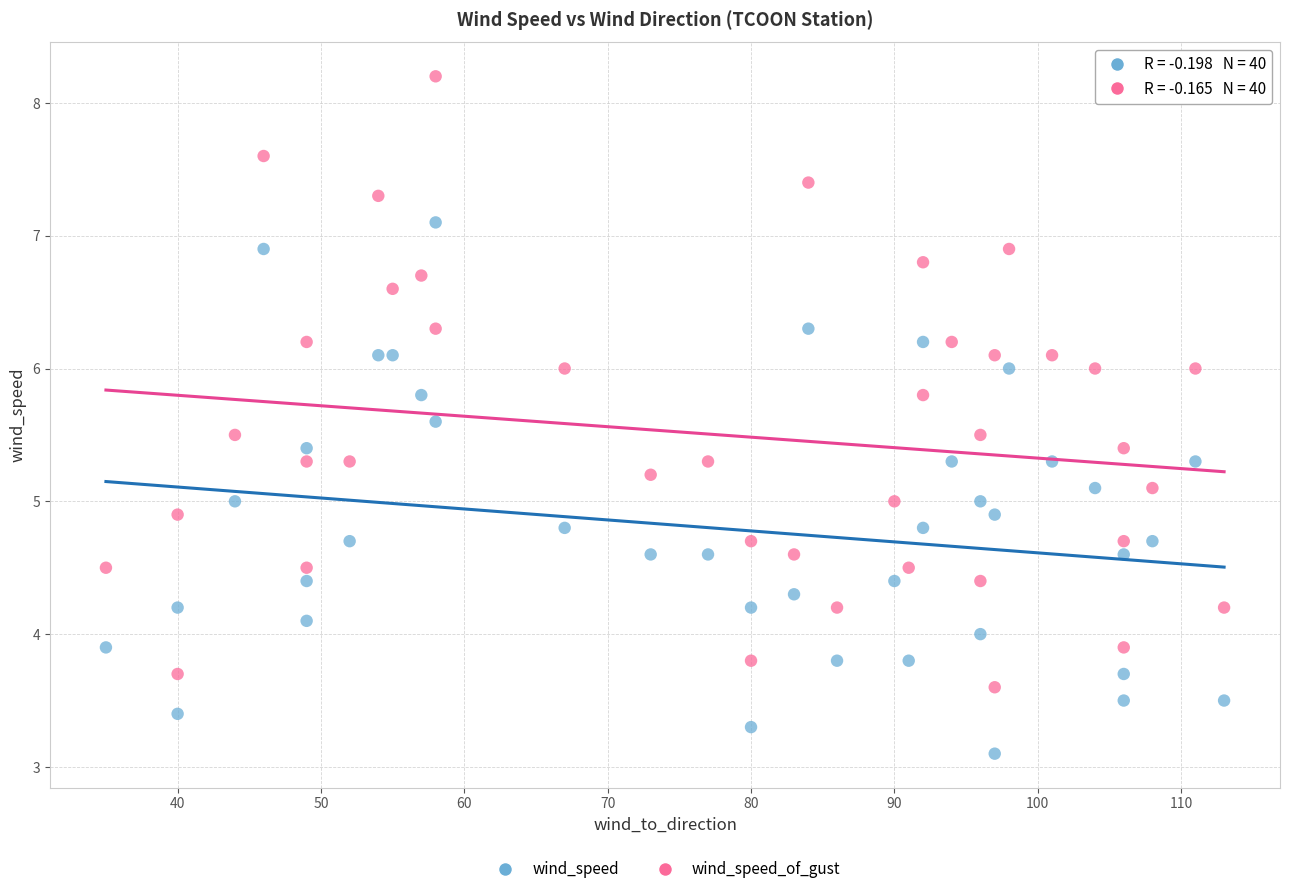

Across all data points, what is the range of X values (max minus min)?

78.0